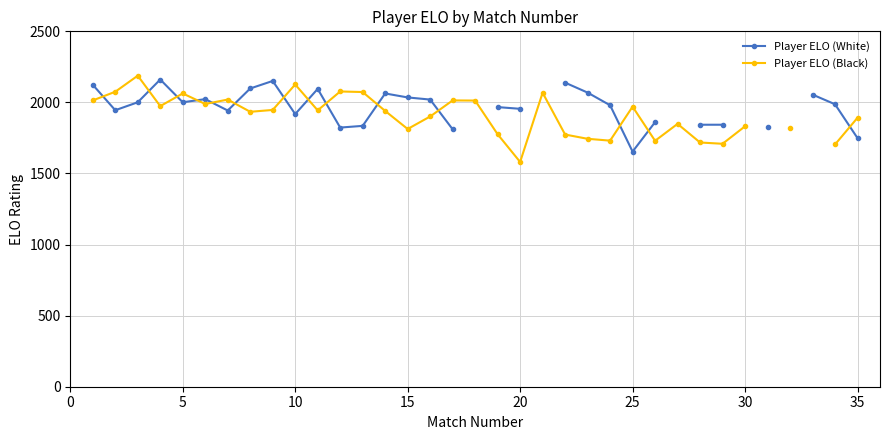

At how many categories does at least one series exceed 1646?

35